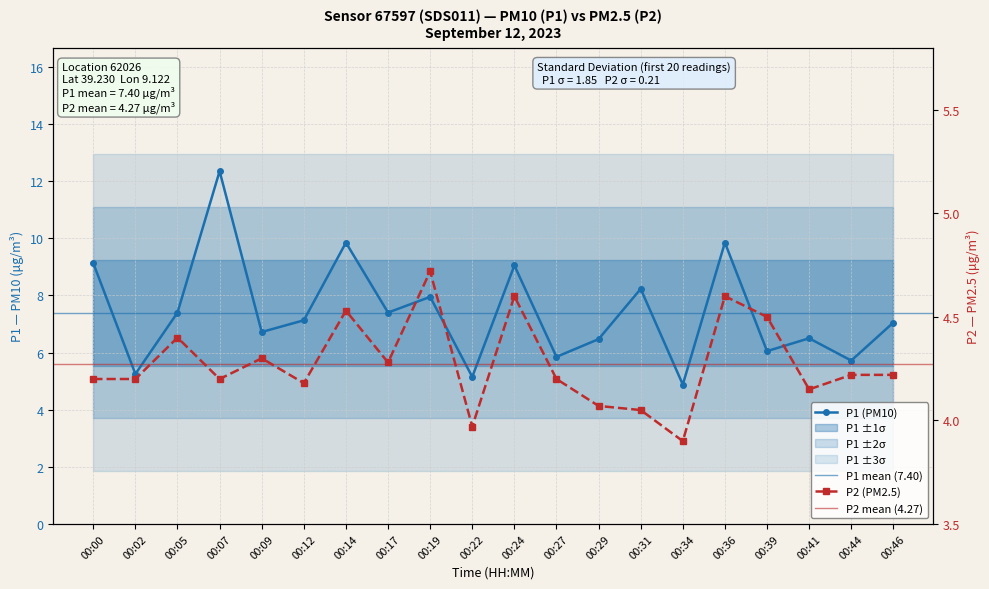

In P1, how many points are lower than both neighbors (excluding endpoints)?

8